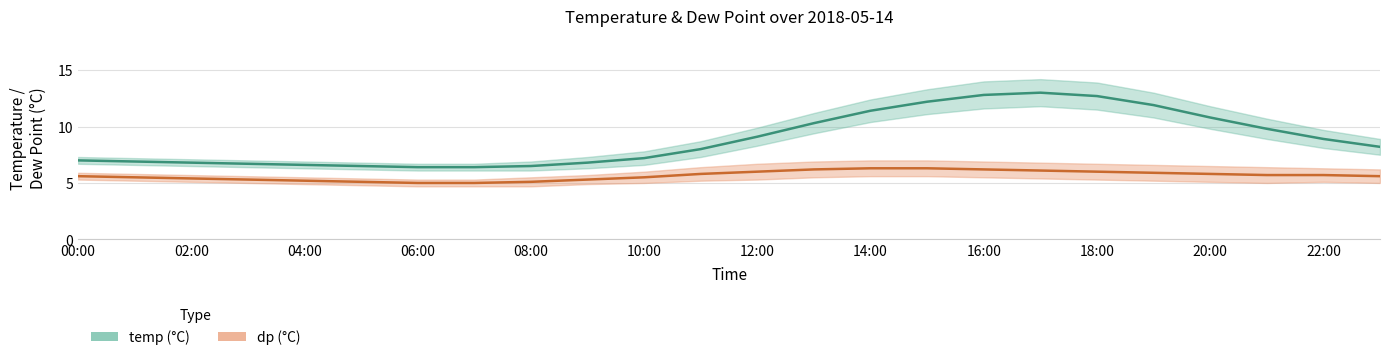

True or false: dp and temp_upper cross at least once.

False